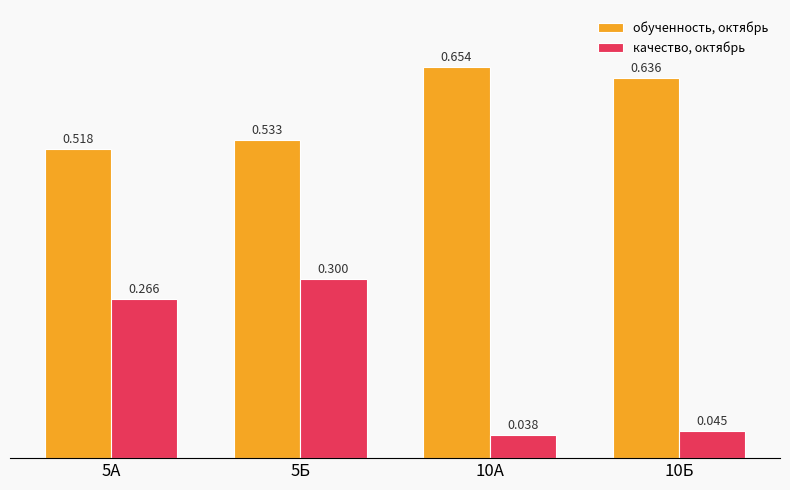

Rank the series at 5Б from lowest to highest value.

качество, октябрь, обученность, октябрь